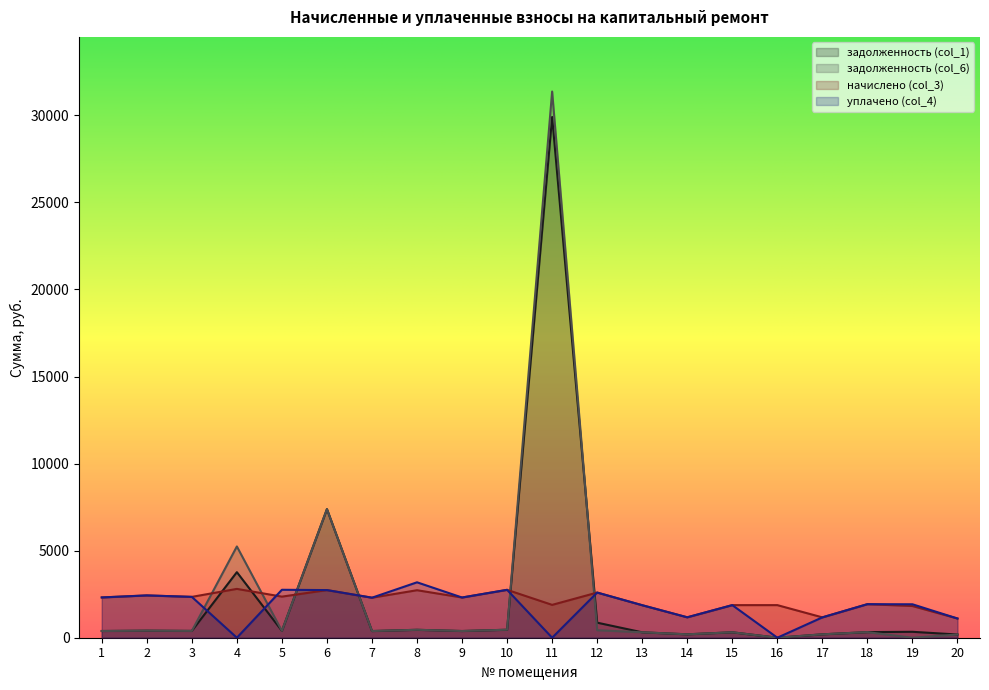

List the labels in order of задолженность (col_6) value, largest first.

11, 6, 4, 10, 8, 12, 2, 5, 3, 1, 9, 7, 18, 15, 13, 14, 17, 20, 16, 19